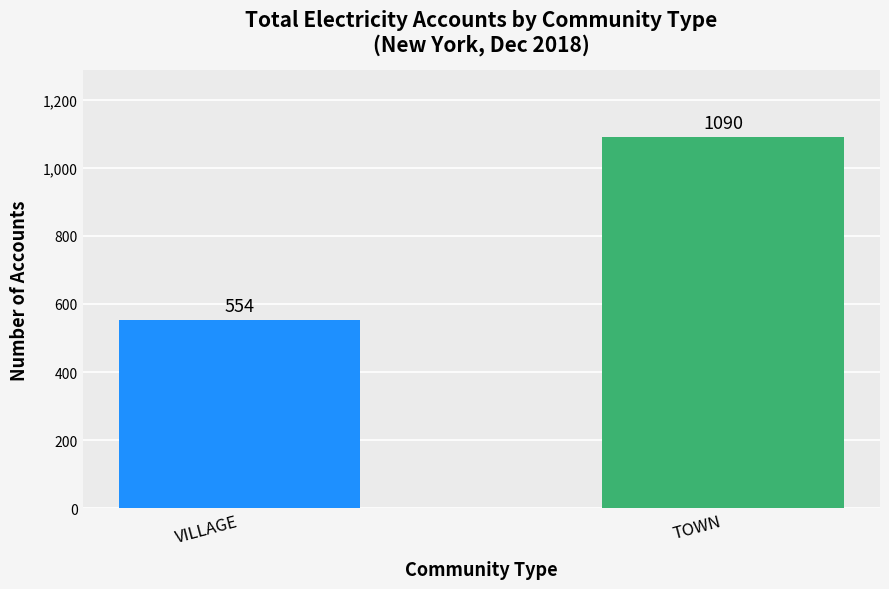

Reading left to right, transcribe all the data shown in this chart.

VILLAGE=554	TOWN=1090